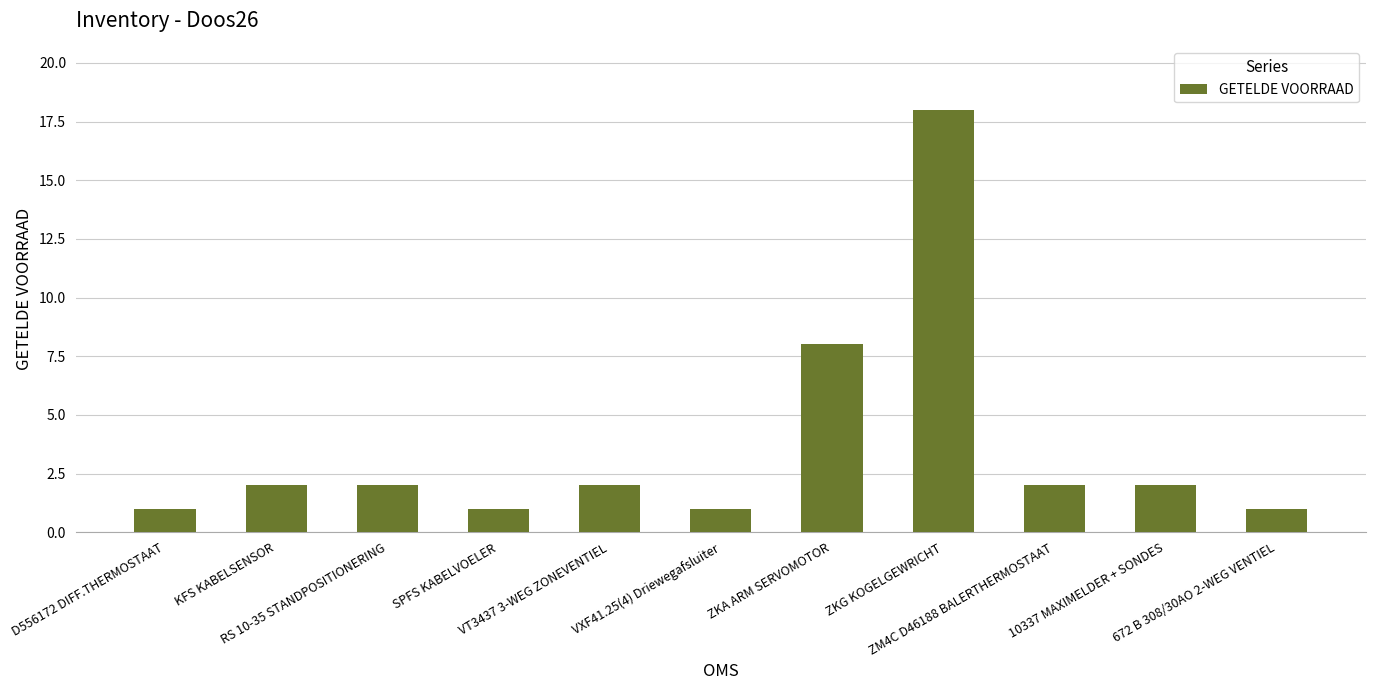

Between VT3437 3-WEG ZONEVENTIEL and 672 B 308/30AO 2-WEG VENTIEL, which is larger?

VT3437 3-WEG ZONEVENTIEL